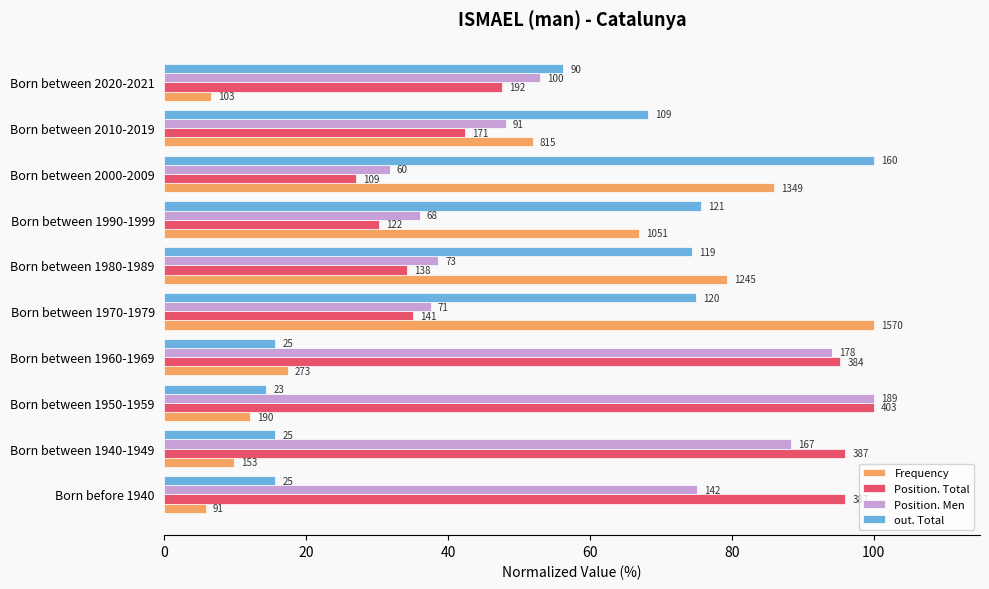

What are all the series names shown in the legend?

Frequency, Position. Total, Position. Men, out. Total